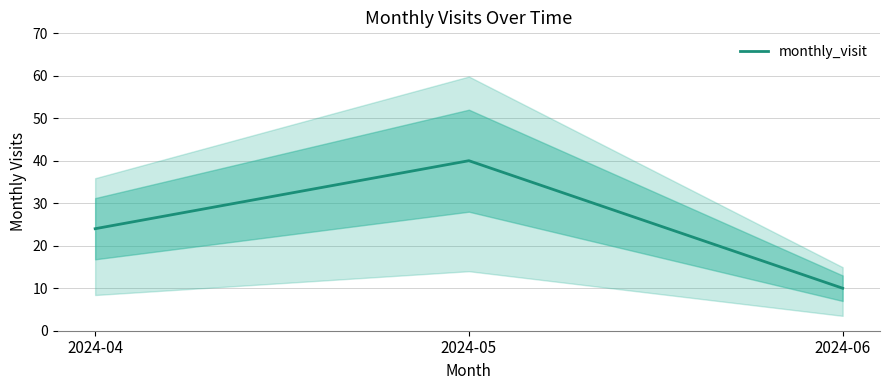

What is the average value?

25